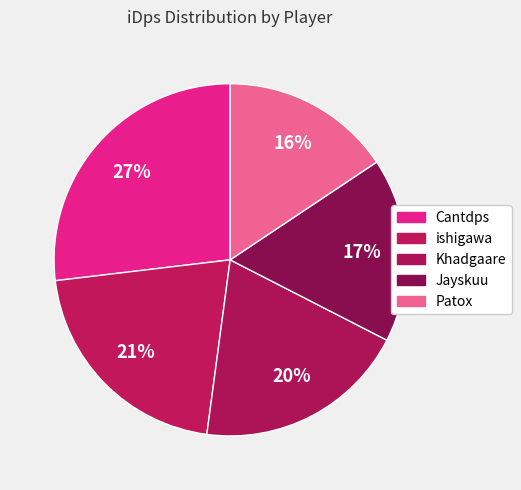

To the nearest percent, what is the difference between the Patox and ishigawa slice percentages?

5%